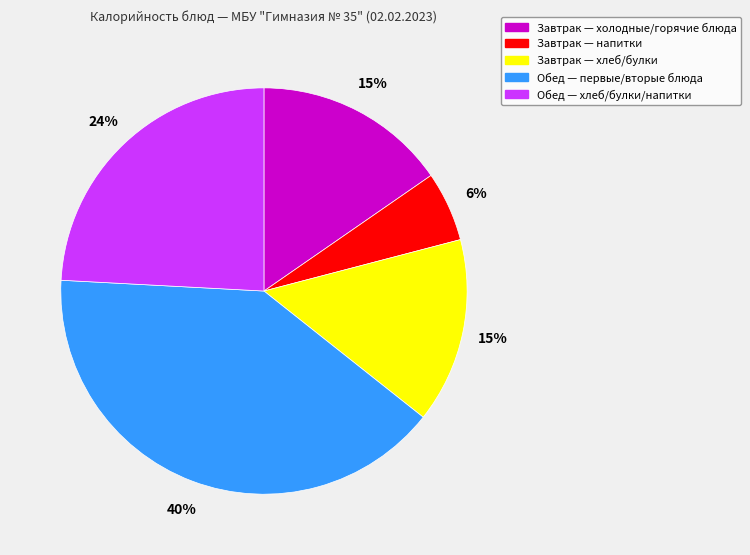

Does Завтрак — холодные/горячие блюда account for over 50% of the chart?

No